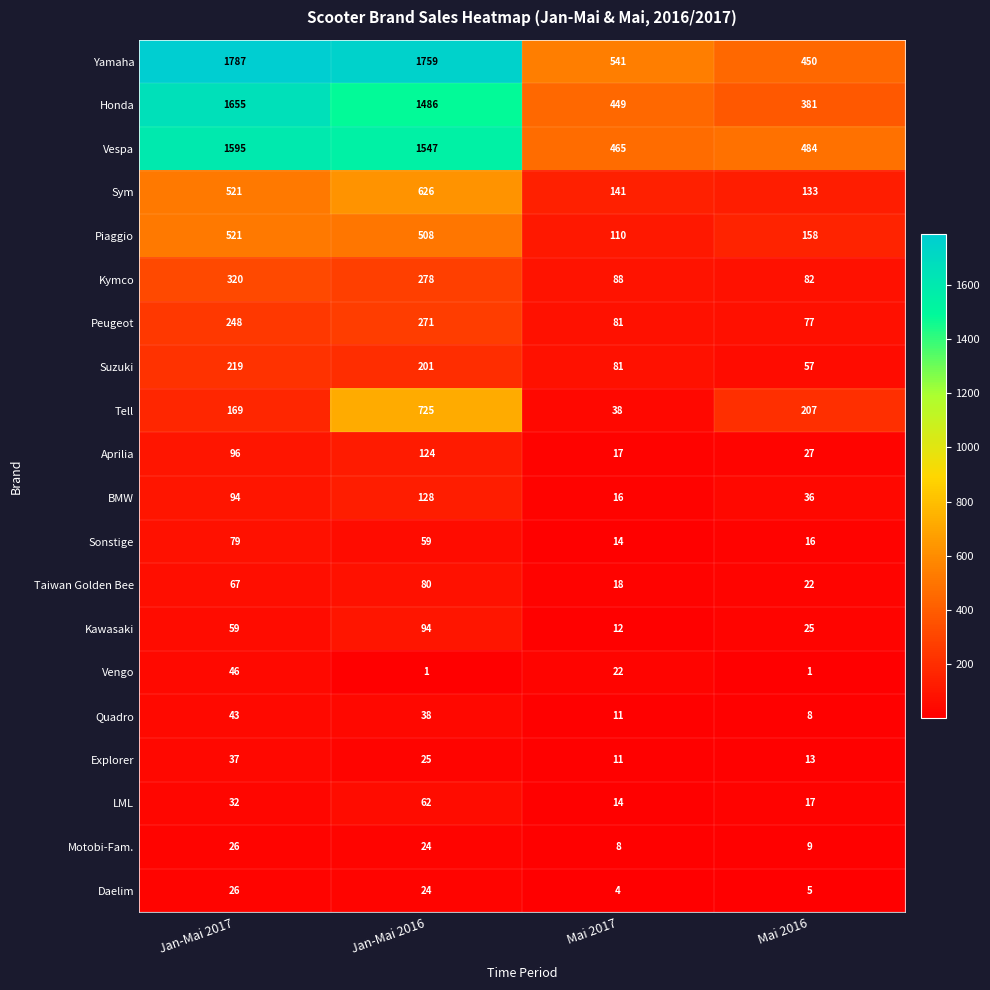

List the labels in order of Vespa value, largest first.

Jan-Mai 2017, Jan-Mai 2016, Mai 2016, Mai 2017